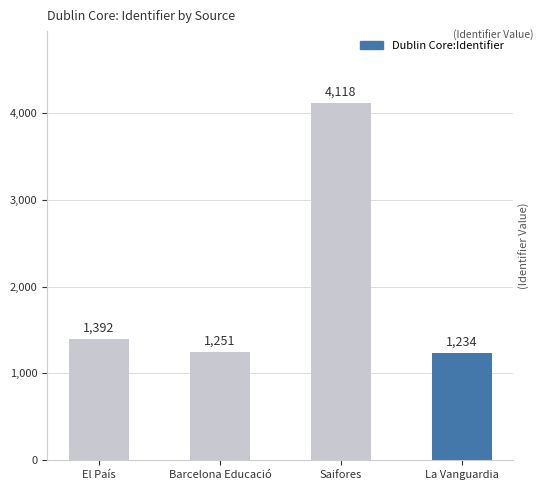

What is the change in value from El País to Barcelona Educació?

-141